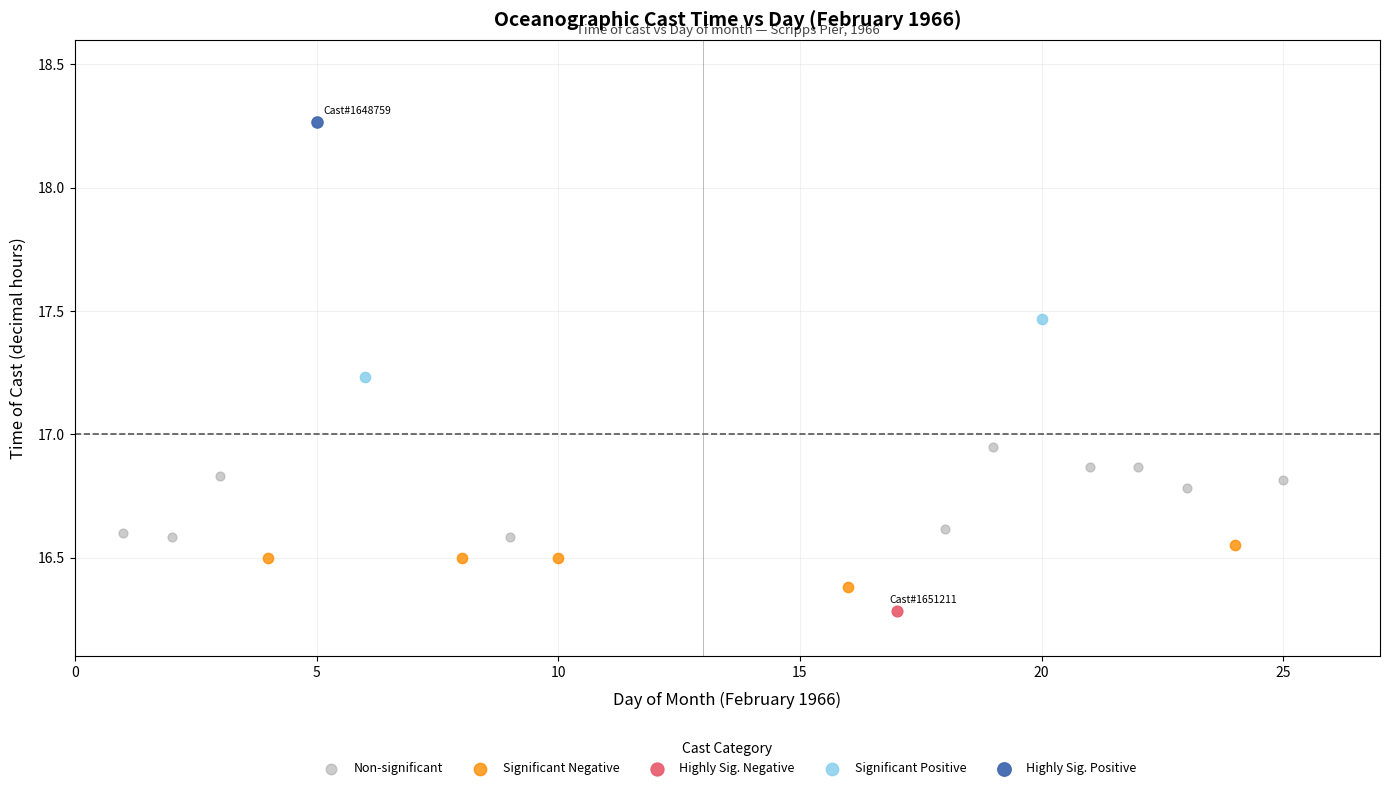

What are all the series names shown in the legend?

Non-significant, Significant Negative, Highly Sig. Negative, Significant Positive, Highly Sig. Positive